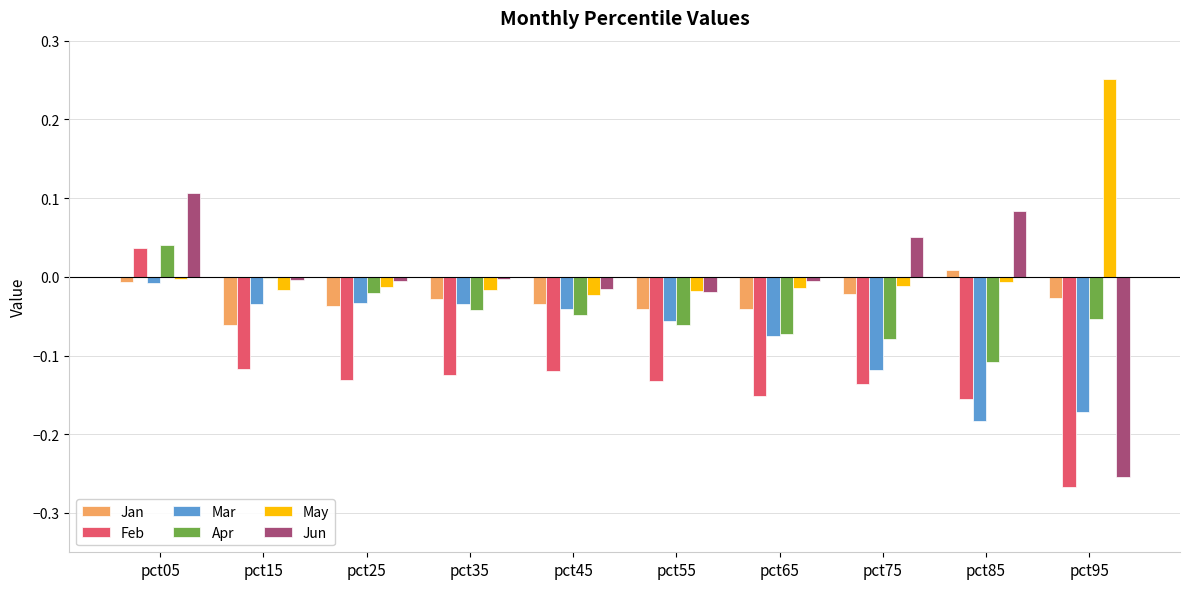

Which series has the largest range (max minus min)?

Jun